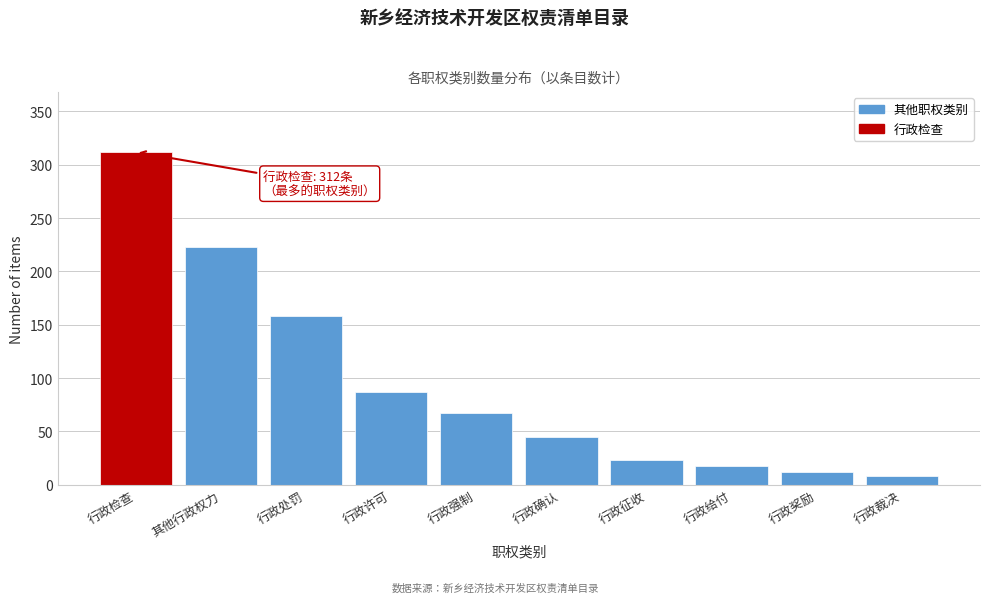

Reading left to right, what are all the values shown in this chart?

行政检查=312	其他行政权力=223	行政处罚=158	行政许可=87	行政强制=67	行政确认=45	行政征收=23	行政给付=18	行政奖励=12	行政裁决=8